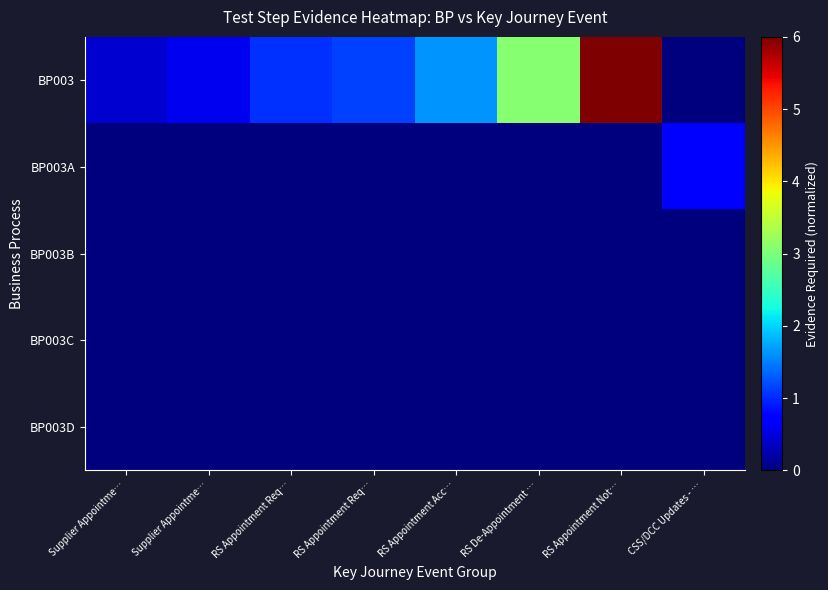

Rank the series by their maximum value, from lowest to highest.

BP003B, BP003C, BP003D, BP003A, BP003